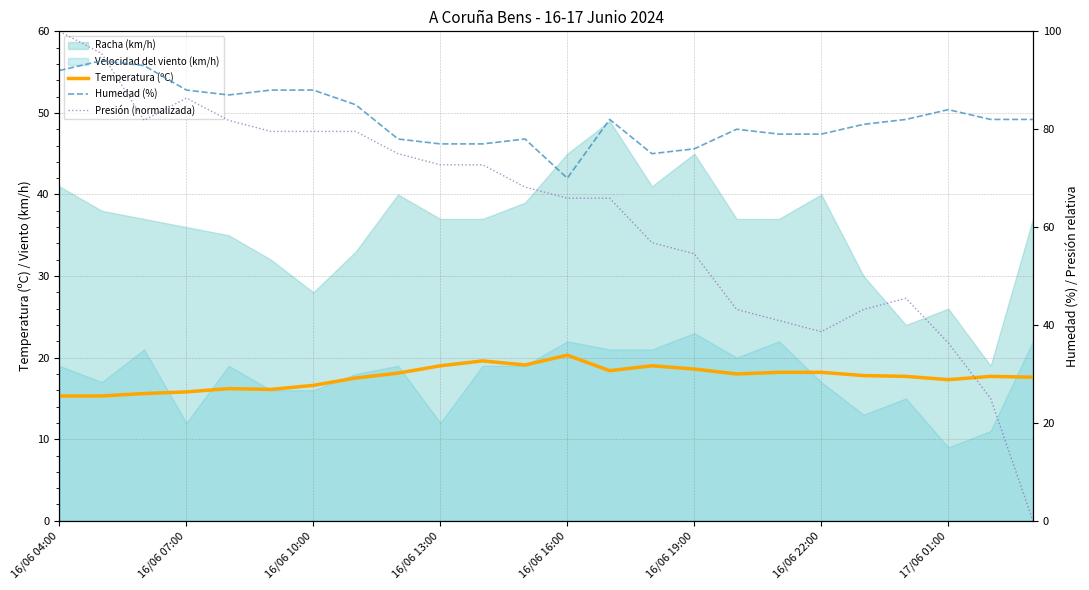

True or false: Temperatura (ºC) and Humedad (%) intersect in this chart.

False